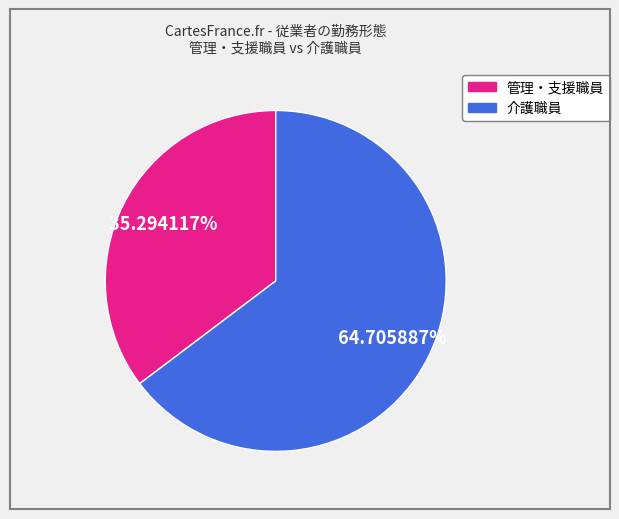

Is there a majority slice in this chart?

Yes